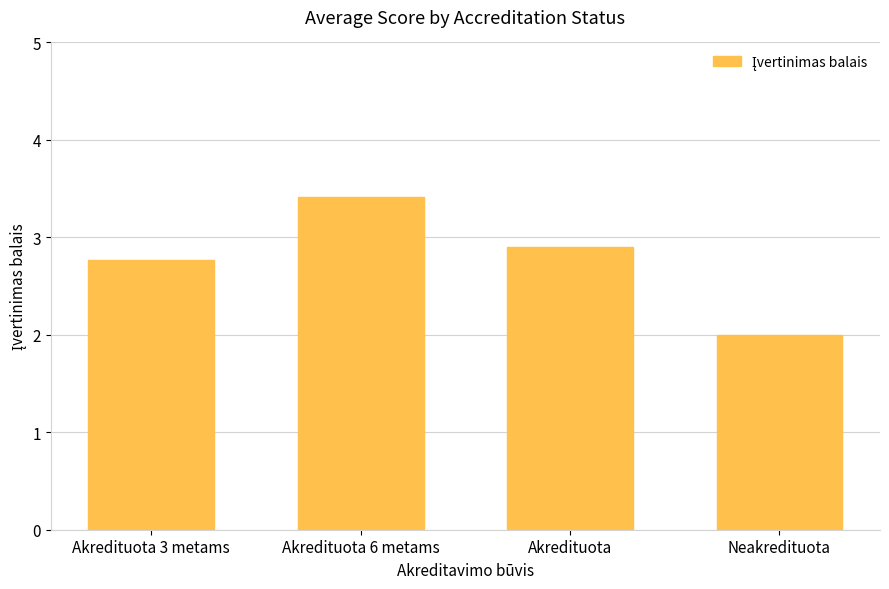

List the labels in order of value, smallest first.

Neakredituota, Akredituota 3 metams, Akredituota, Akredituota 6 metams